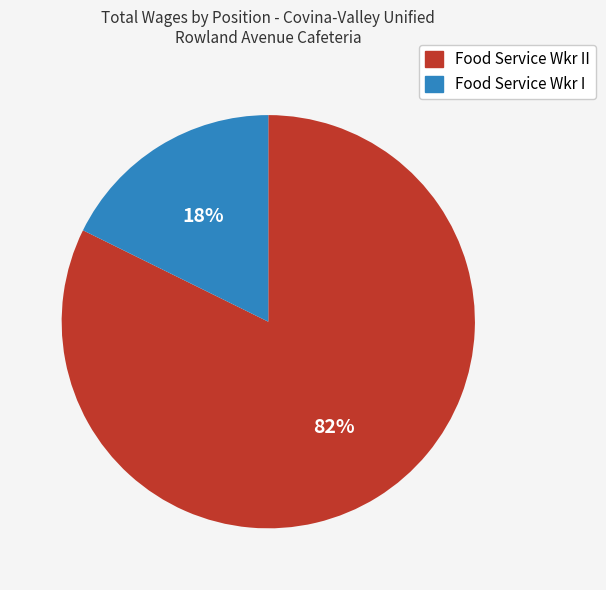

Is the sum of Food Service Wkr I and Food Service Wkr II greater than half?

Yes